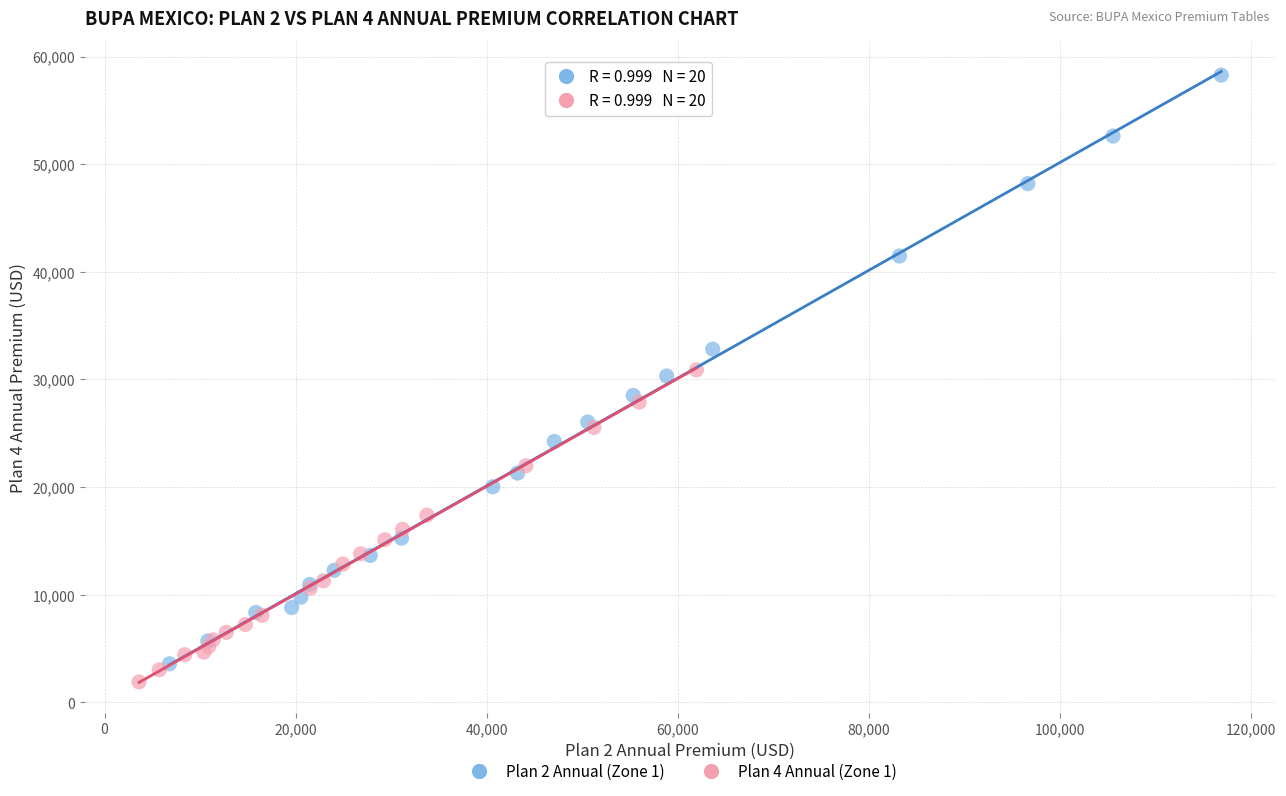

Which series reaches the minimum Y coordinate?

Plan 4 Annual (Zone 1)